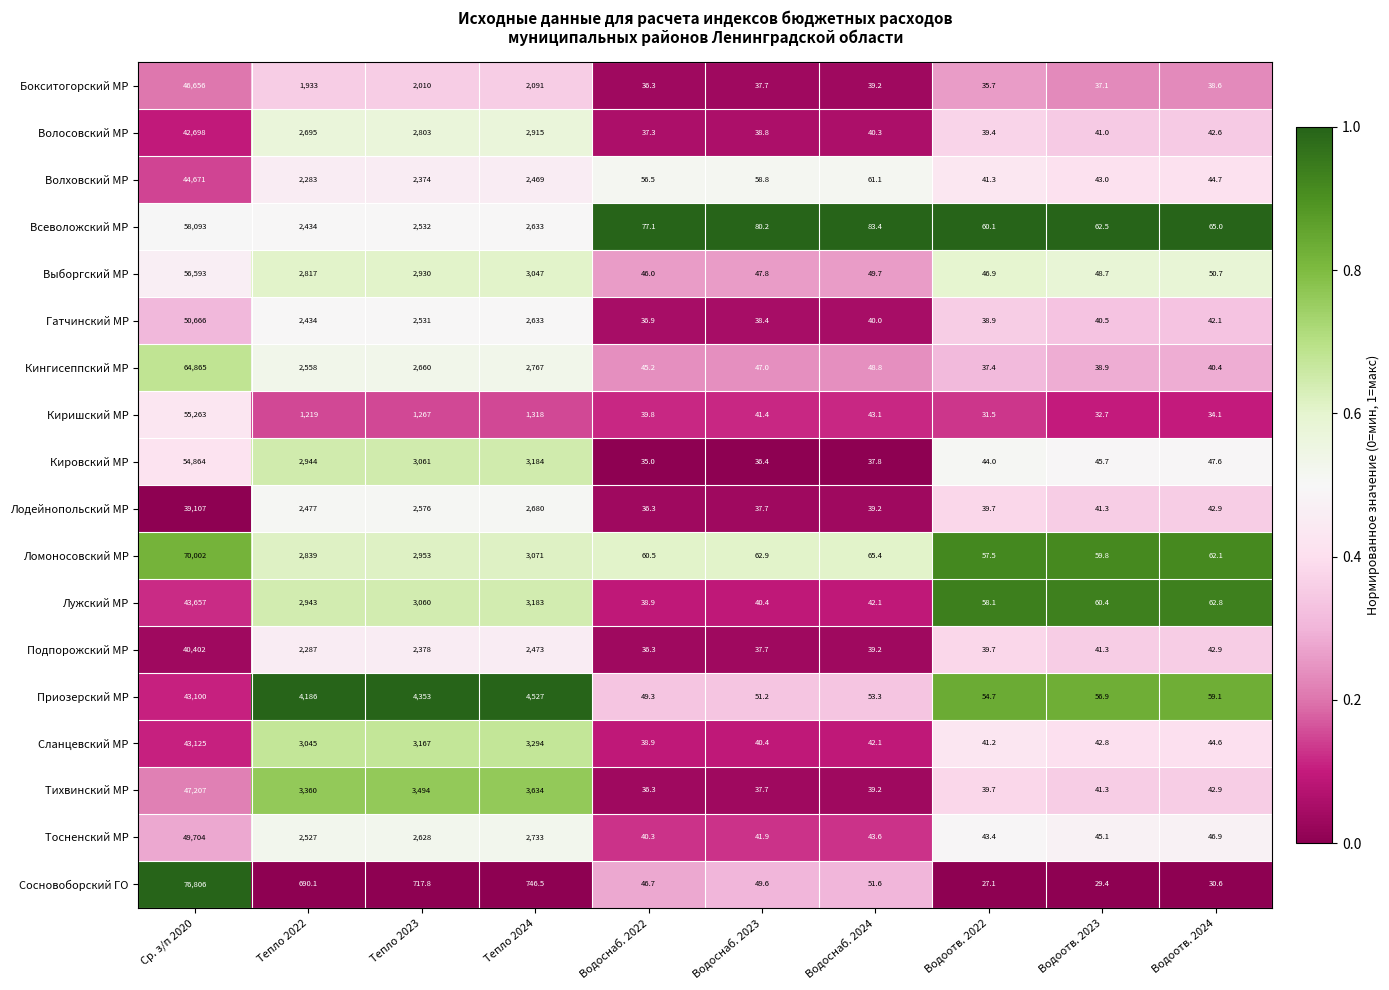

What is the spread (max minus min) of values at Водоснаб. 2024?

45.6